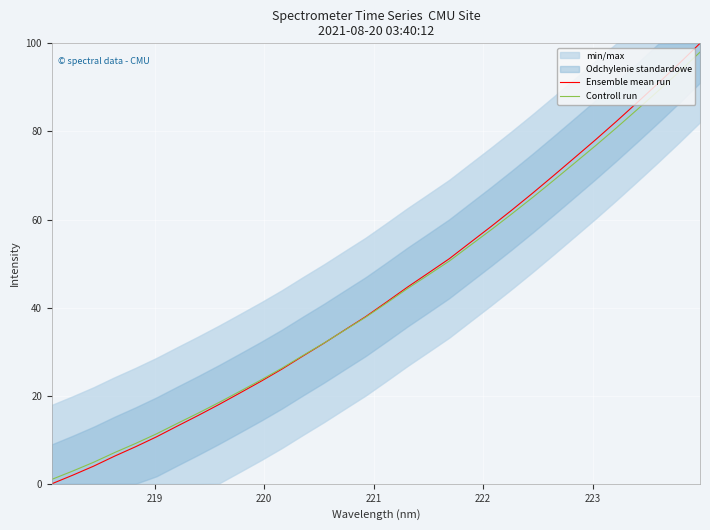

What is the highest value of the Controll run series?

98.0